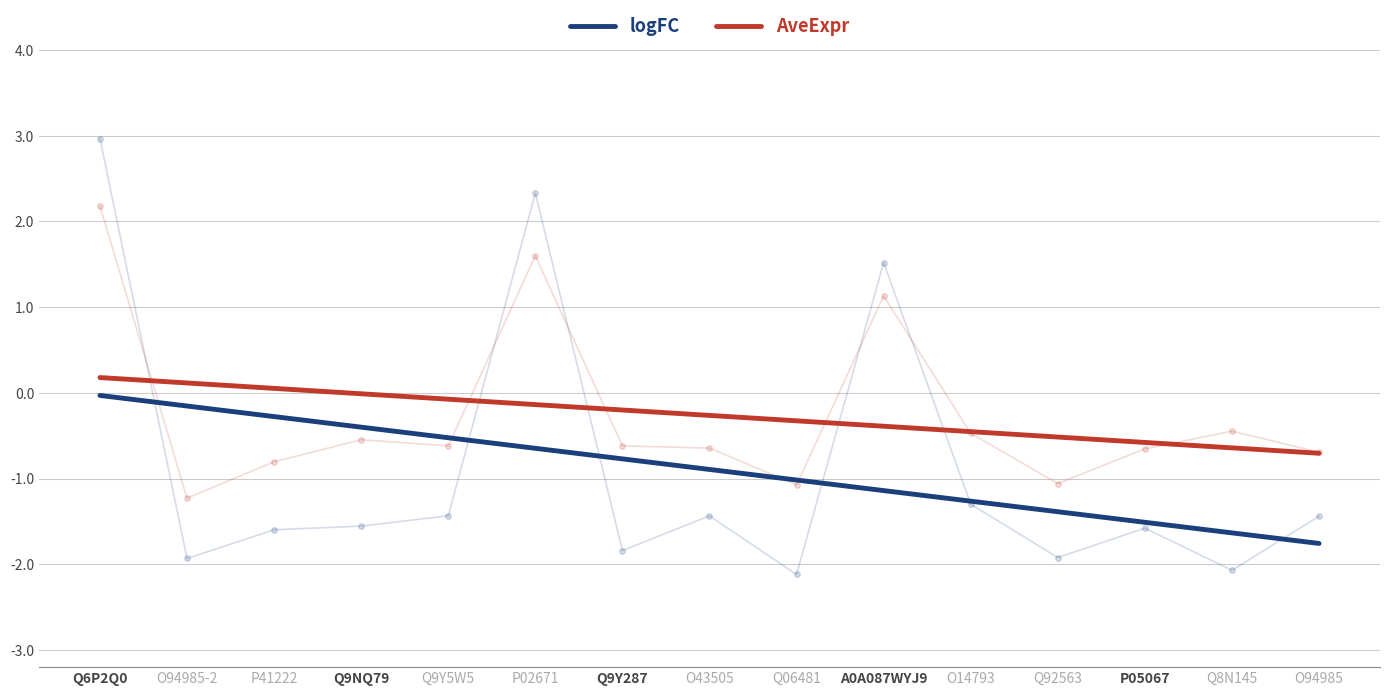

What is the total value across all series at Q06481?

-1.3